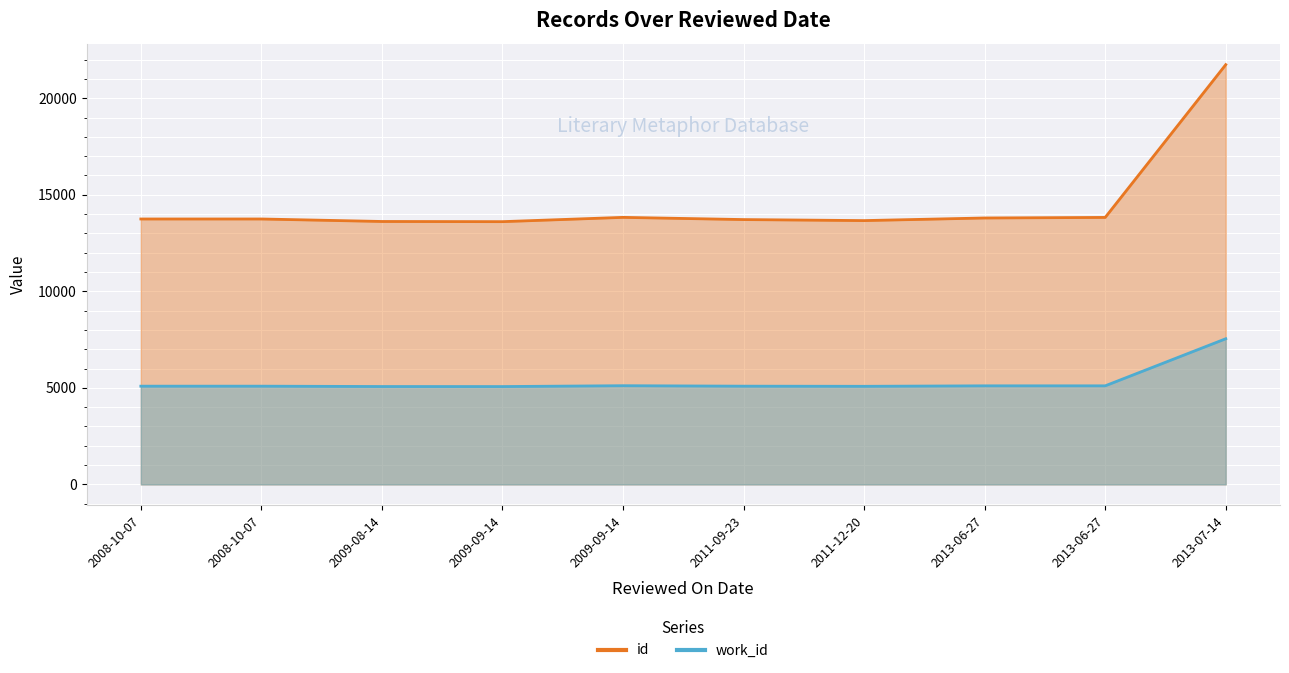

What is the label of the 10th point from the left?

2013-07-14